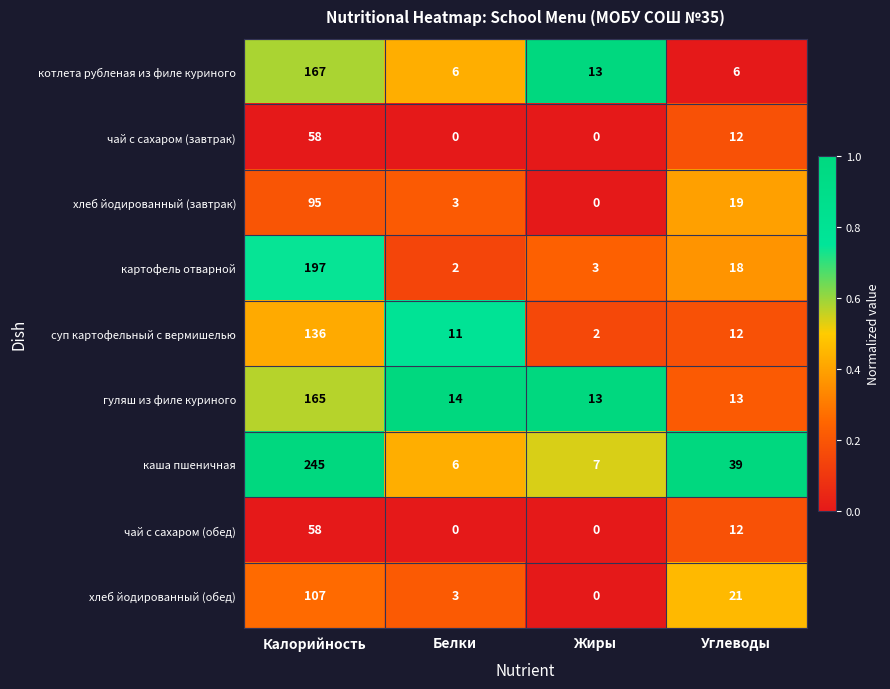

Is the value of котлета рубленая из филе куриного at Углеводы greater than the value of суп картофельный с вермишелью at Белки?

No